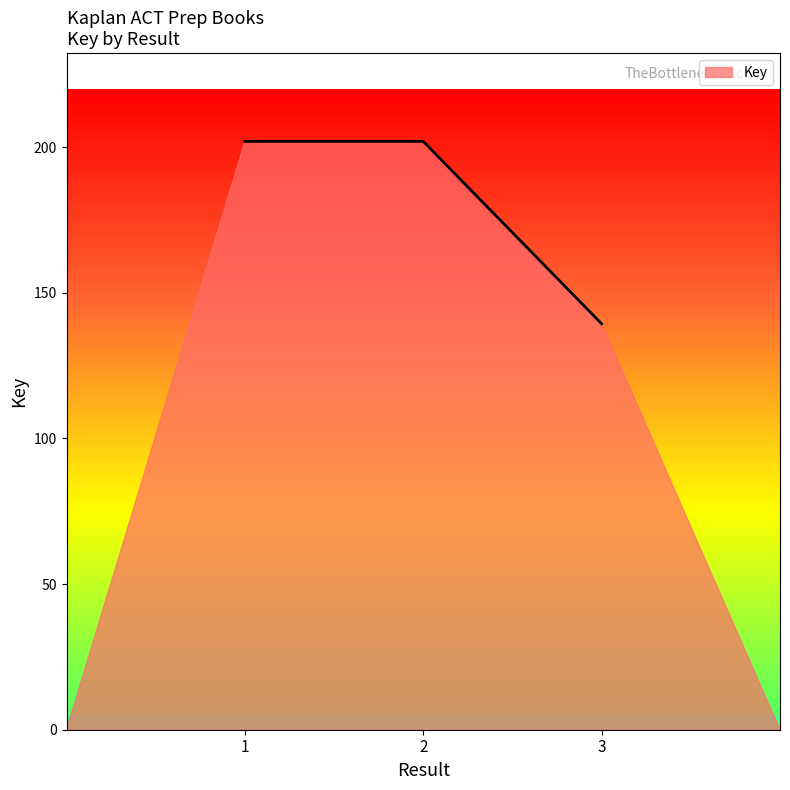

Which category has the lowest value across all series?

3